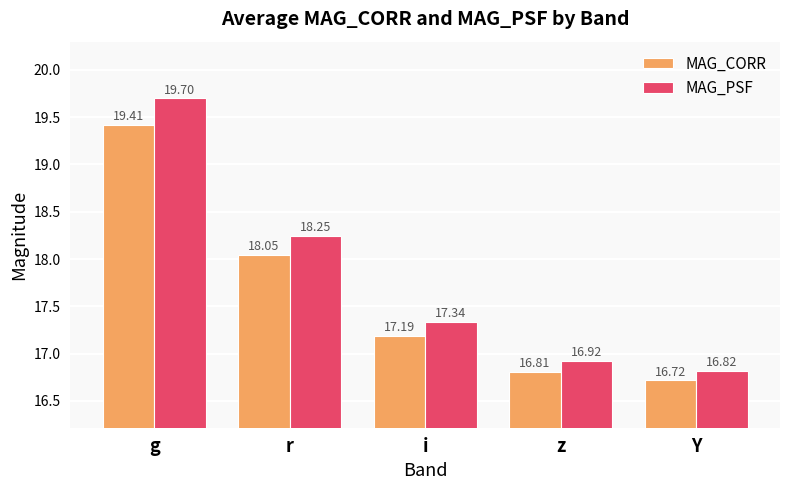

List the series in order of their overall mean, lowest first.

MAG_CORR, MAG_PSF